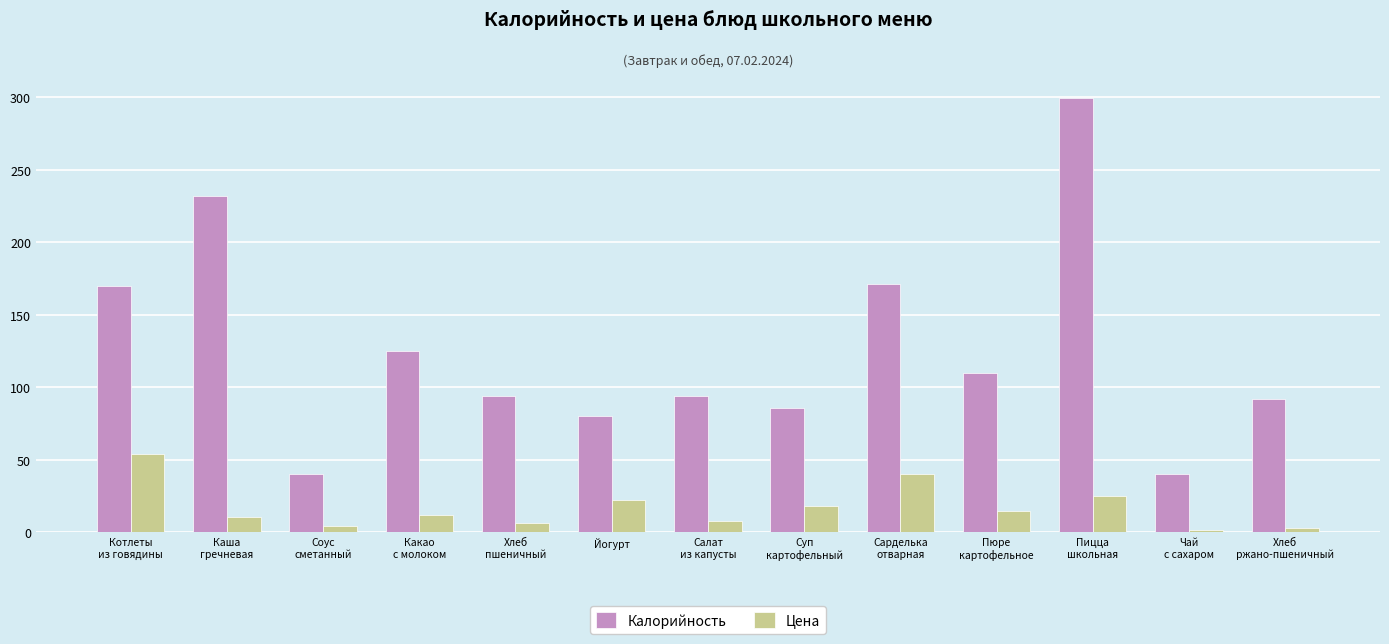

List the series in order of their overall mean, highest first.

Калорийность, Цена